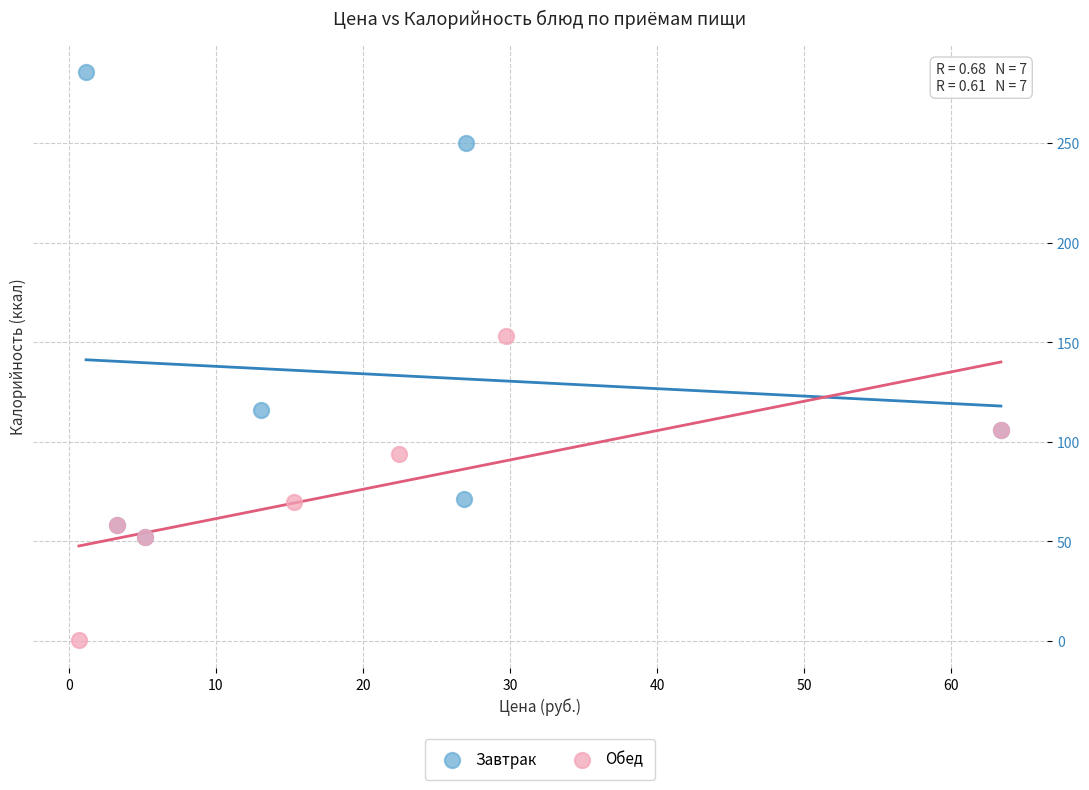

Which series reaches the maximum Y coordinate?

Завтрак